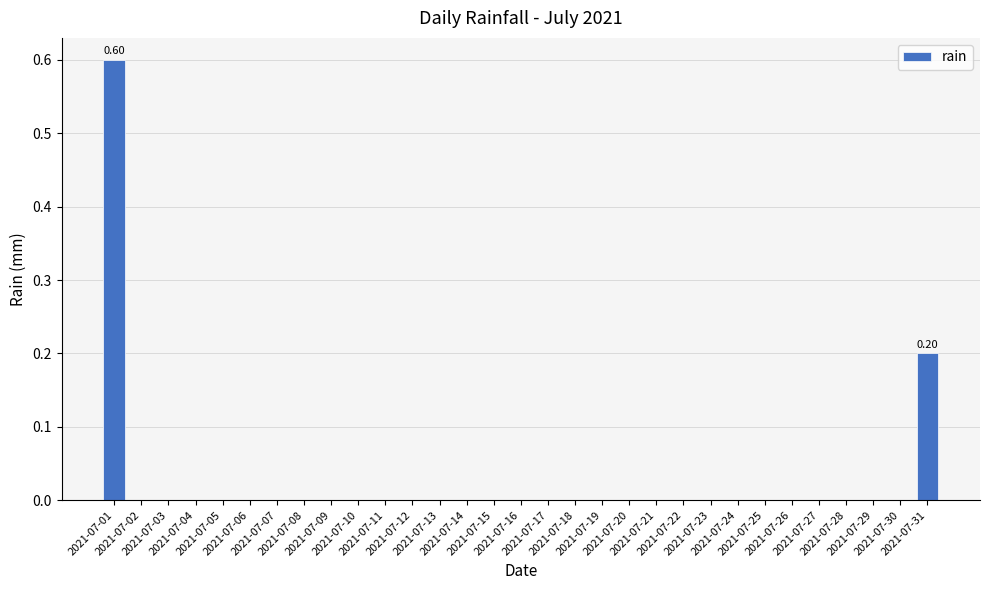

What is the sum of all values?

0.8